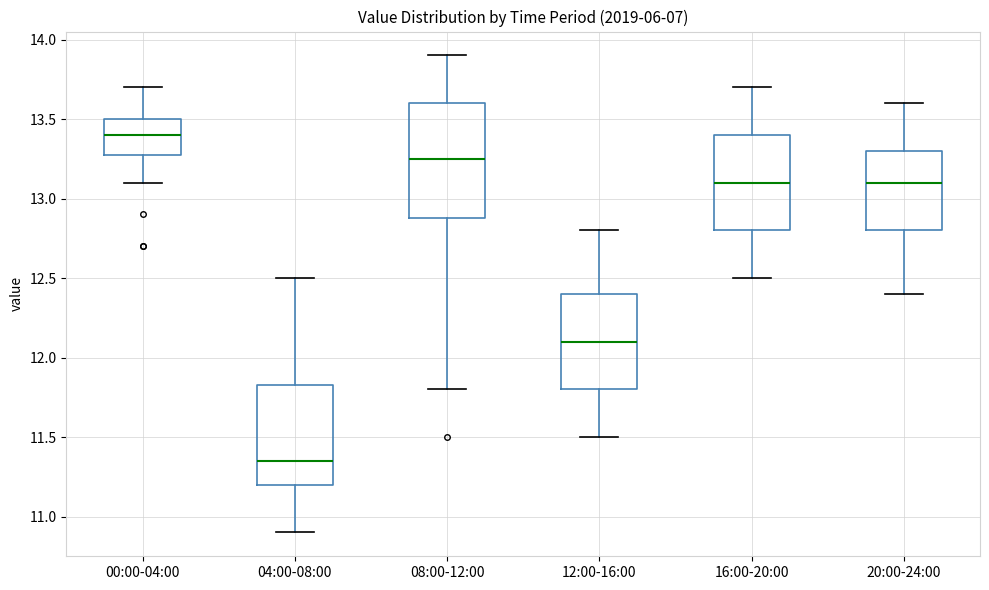

Reading left to right, read every box against the y-axis: the position of its median line, the range the box covers, and the ends of its whiskers. The values are not printed on the chart, so give them approximately, as read against the axis.

00:00-04:00: median 13.40, box 13.30 to 13.50, whiskers 13.10 to 13.70
04:00-08:00: median 11.35, box 11.20 to 11.85, whiskers 10.90 to 12.50
08:00-12:00: median 13.25, box 12.90 to 13.60, whiskers 11.80 to 13.90
12:00-16:00: median 12.10, box 11.80 to 12.40, whiskers 11.50 to 12.80
16:00-20:00: median 13.10, box 12.80 to 13.40, whiskers 12.50 to 13.70
20:00-24:00: median 13.10, box 12.80 to 13.30, whiskers 12.40 to 13.60